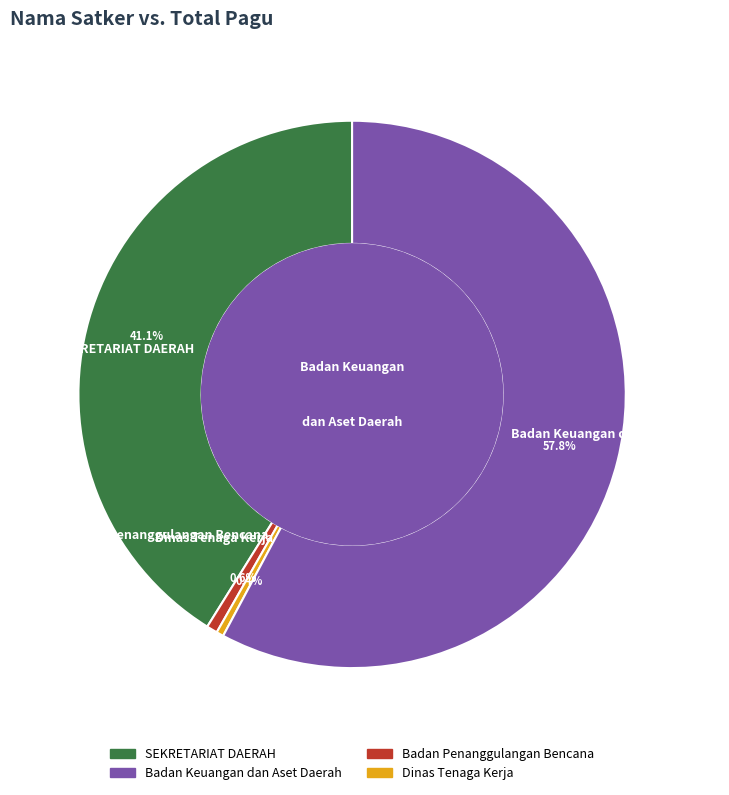

To the nearest percent, what portion does SEKRETARIAT DAERAH represent?

41%